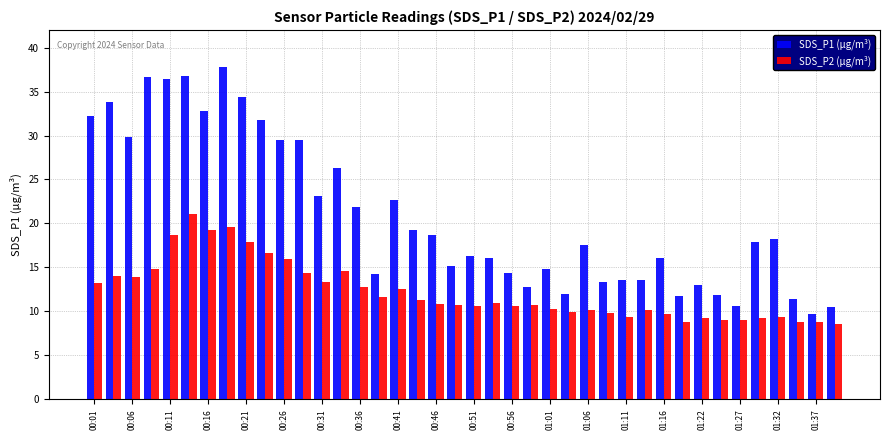

Are the bars grouped side by side (vs. stacked)?

Yes